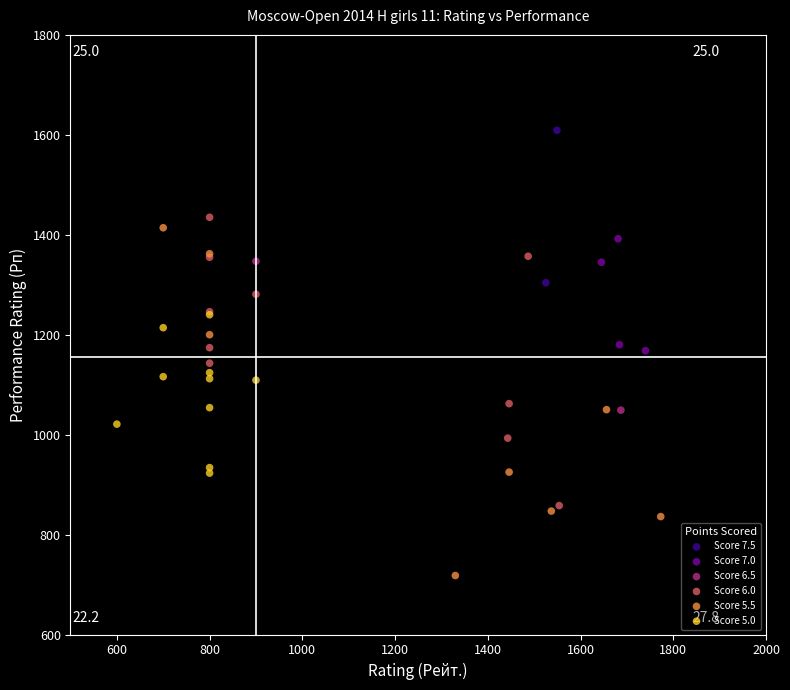

What are all the series names shown in the legend?

Score 7.5, Score 7.0, Score 6.5, Score 6.0, Score 5.5, Score 5.0